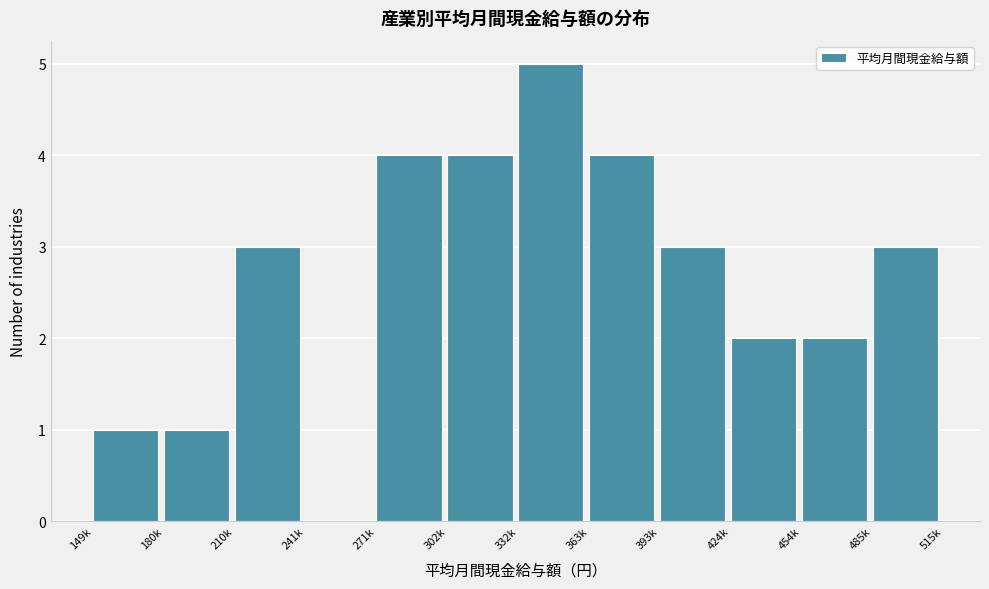

Reading right to left, transcribe all the data shown in this chart.

485k=3	454k=2	424k=2	393k=3	363k=4	332k=5	302k=4	271k=4	241k=0	210k=3	180k=1	149k=1